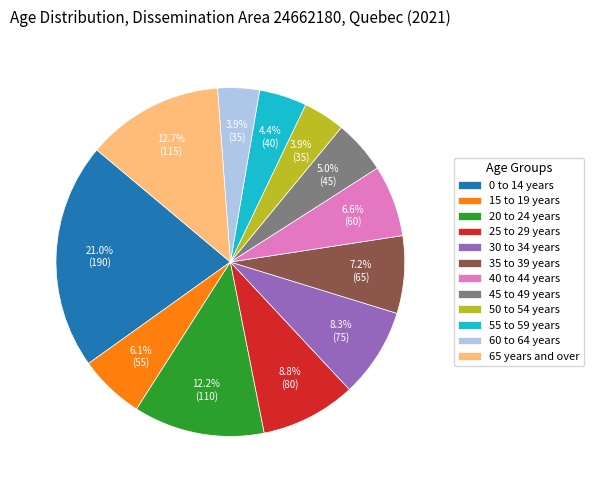

To the nearest percent, what is the combined percentage of 40 to 44 years and 65 years and over?

19%